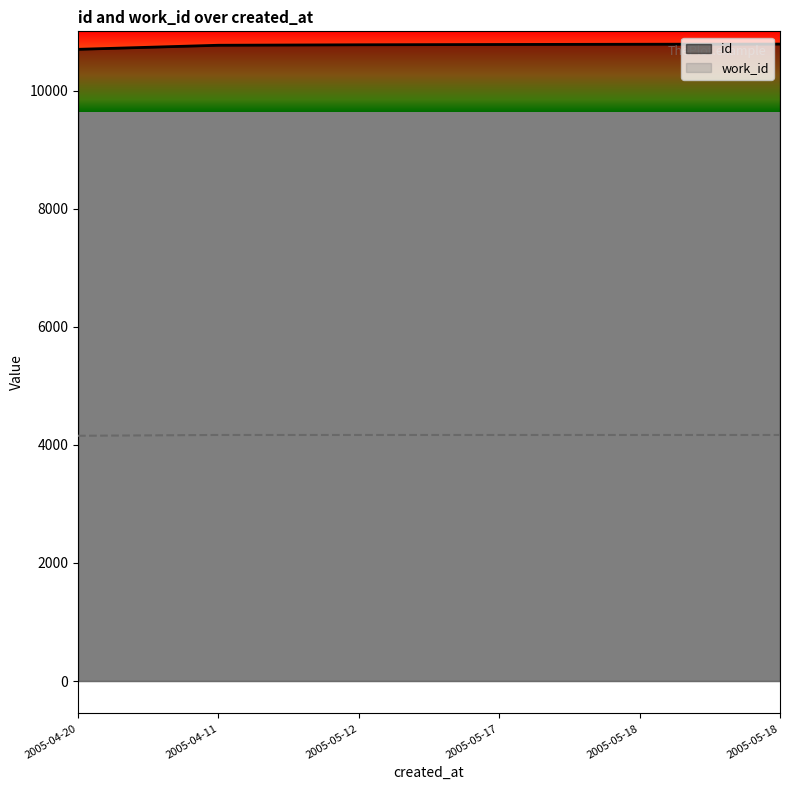

What is the total value across all series at 2005-05-18?

14951